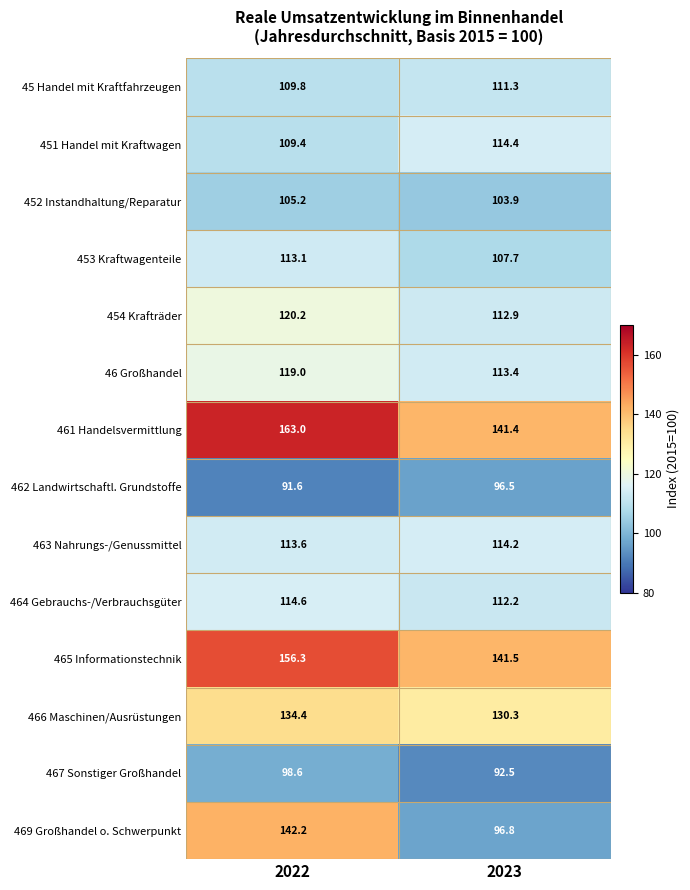

At which category does the chart reach its peak across all series?

2022